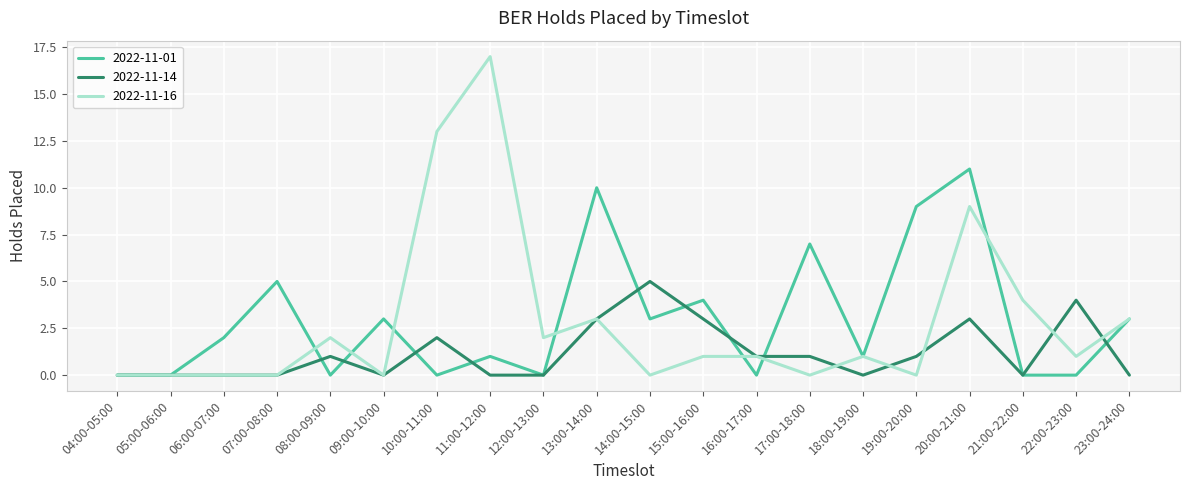

What is the maximum value for 2022-11-01?

11